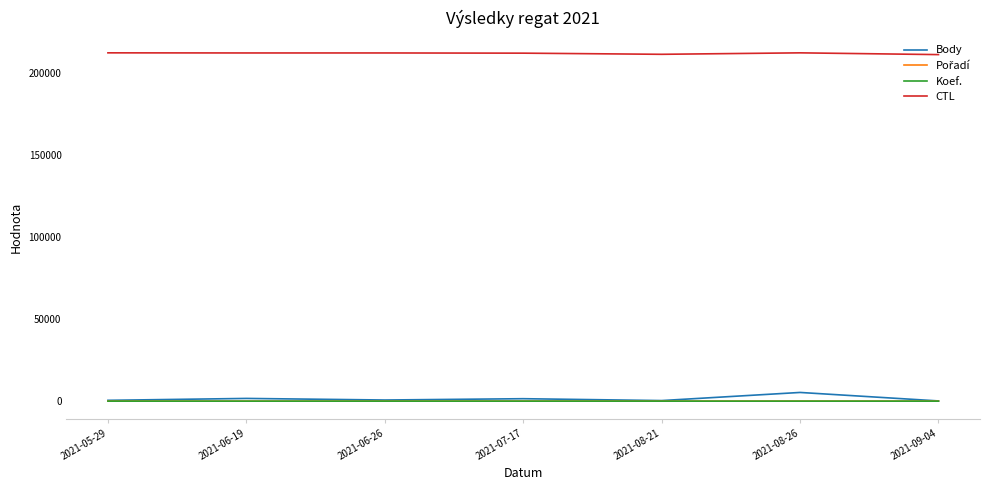

The value of CTL at 2021-09-04 is 211126. True or false?

True